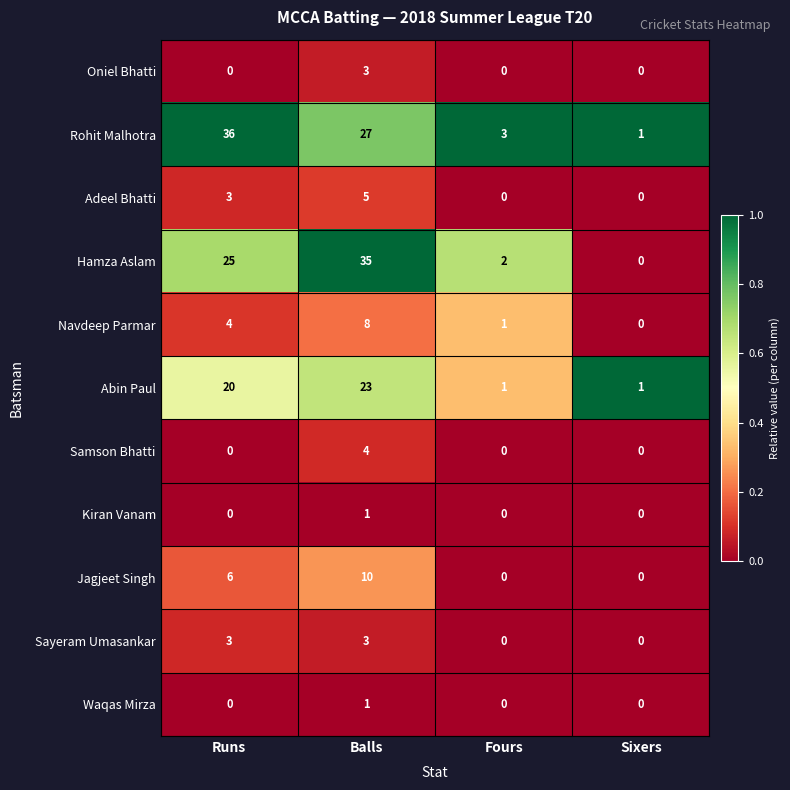

At which label does Navdeep Parmar reach its peak?

Balls